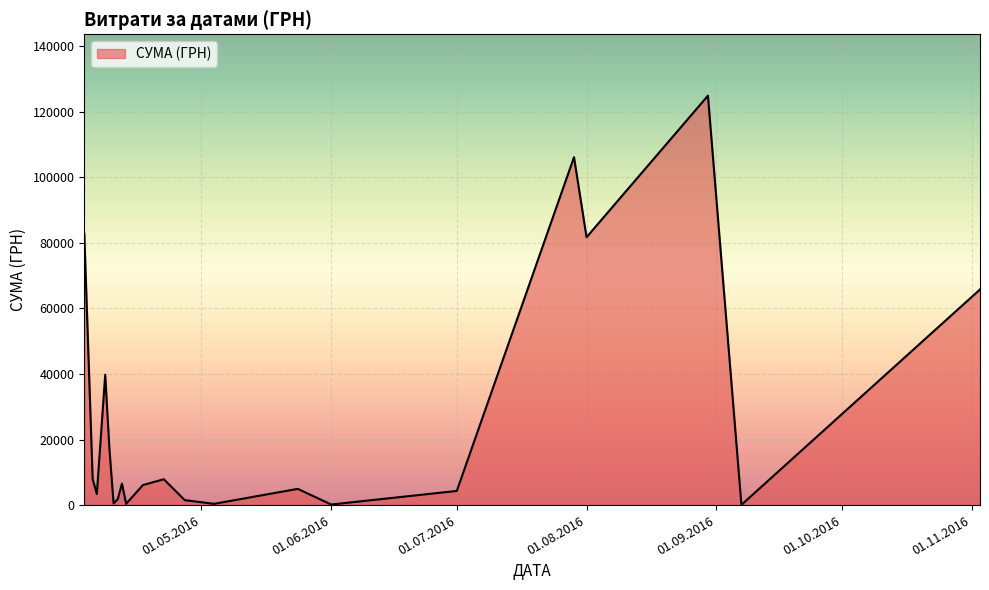

What is the difference between the maximum and minimum values?

124820.3